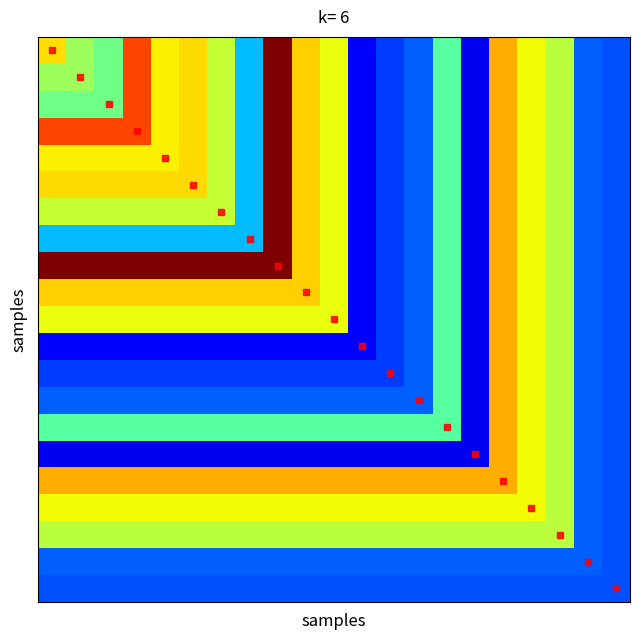

Which category has the highest value across all series?

8